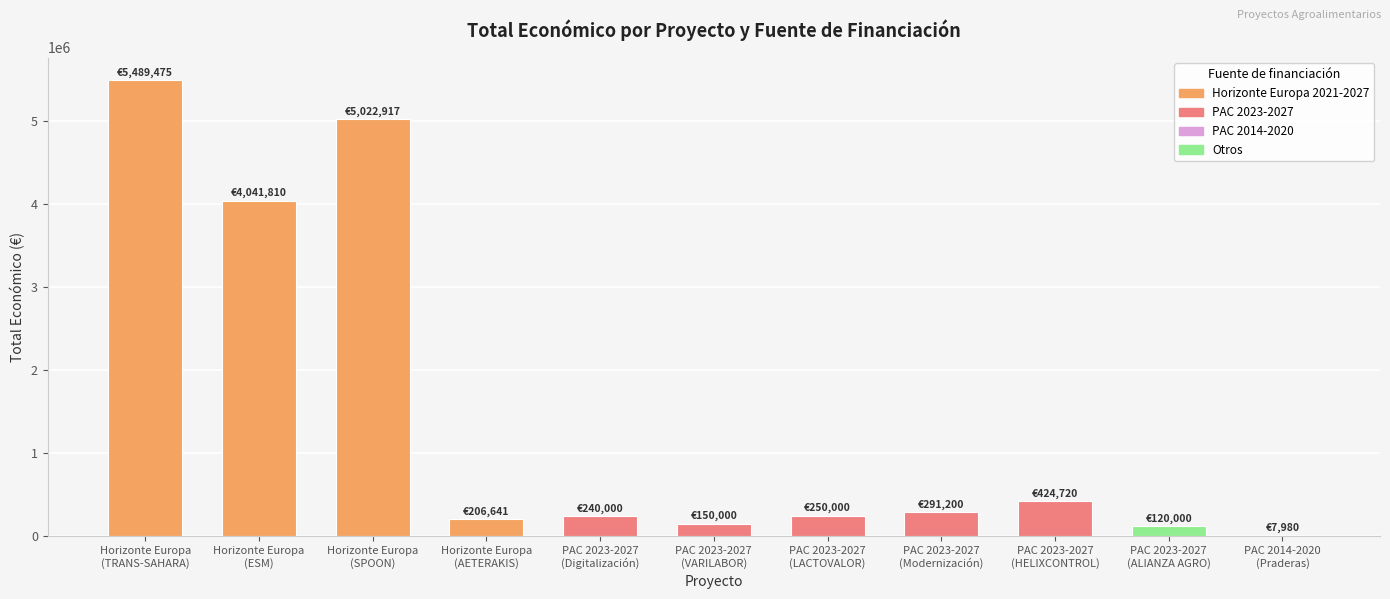

What is the maximum value shown in the chart?

5489475